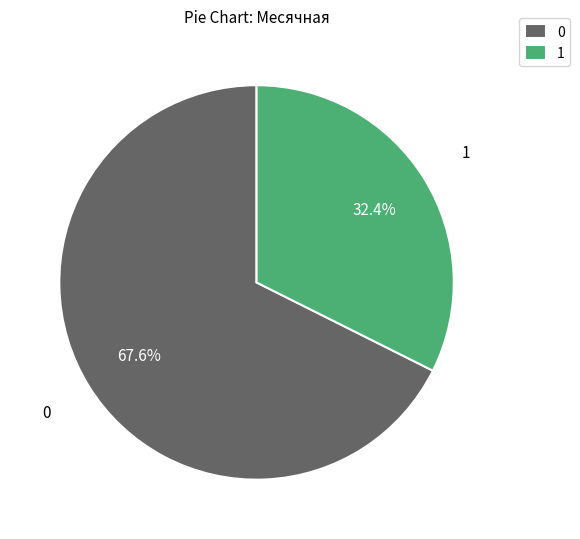

Rank the categories by value from highest to lowest.

0, 1